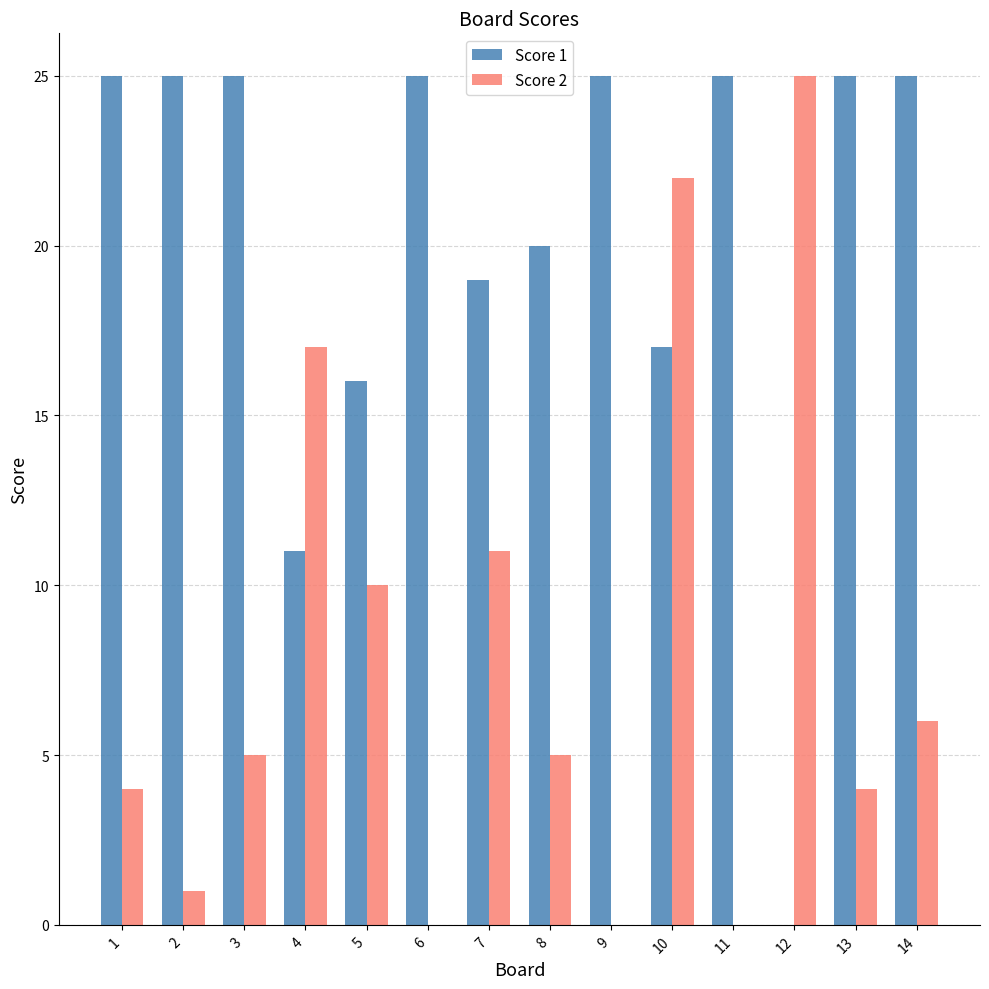

The Score 2 series shows 7 at 4. True or false?

False